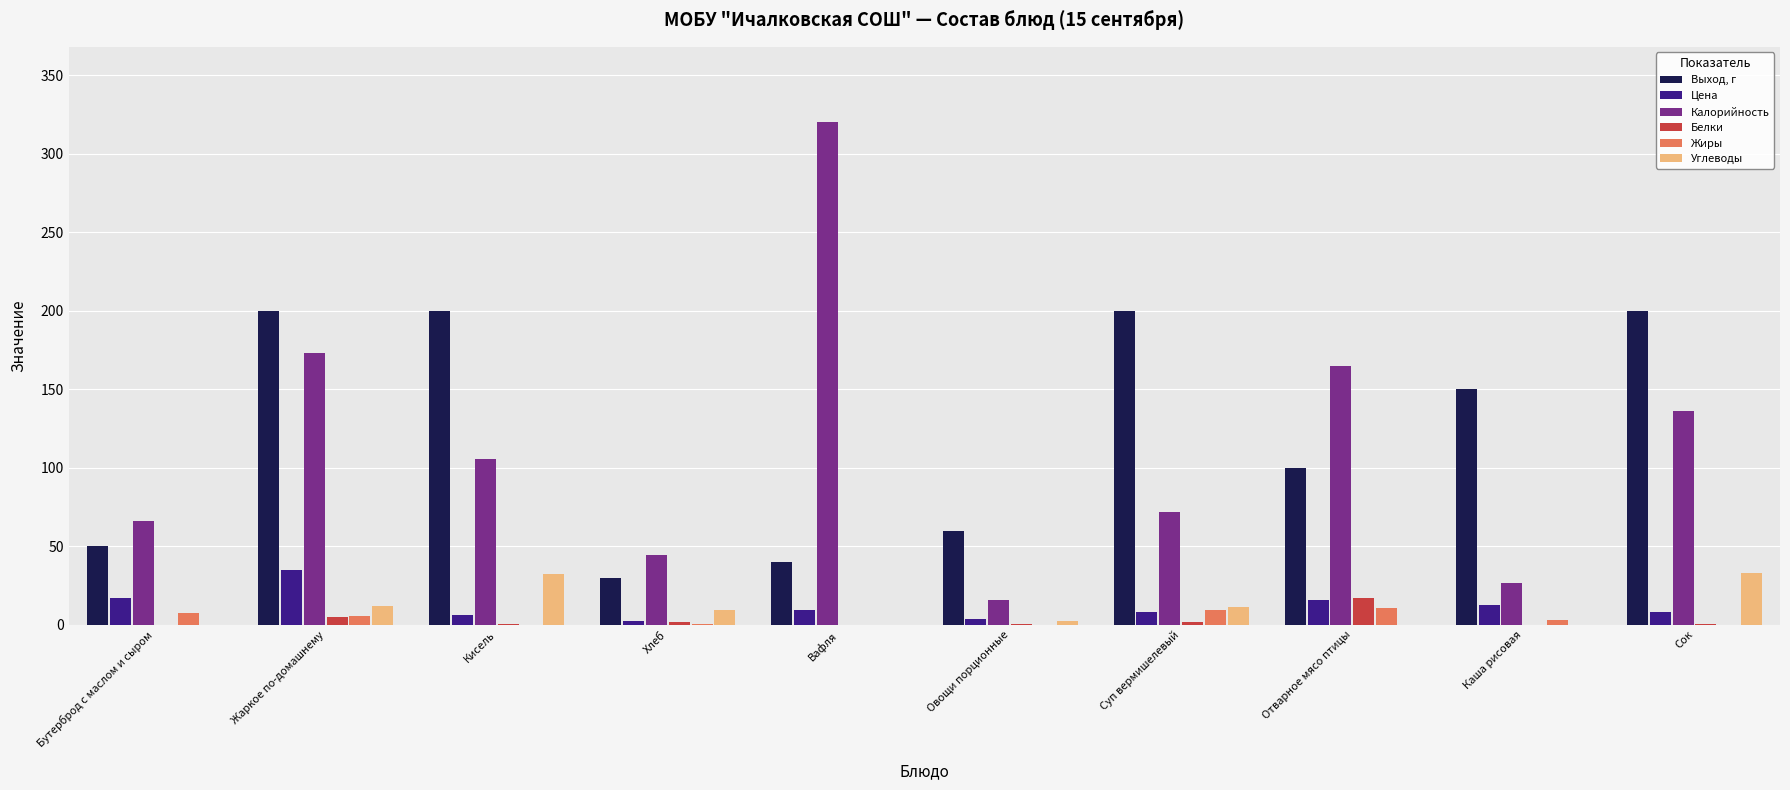

True or false: Выход, г has a value of 200.0 at Сок.

True